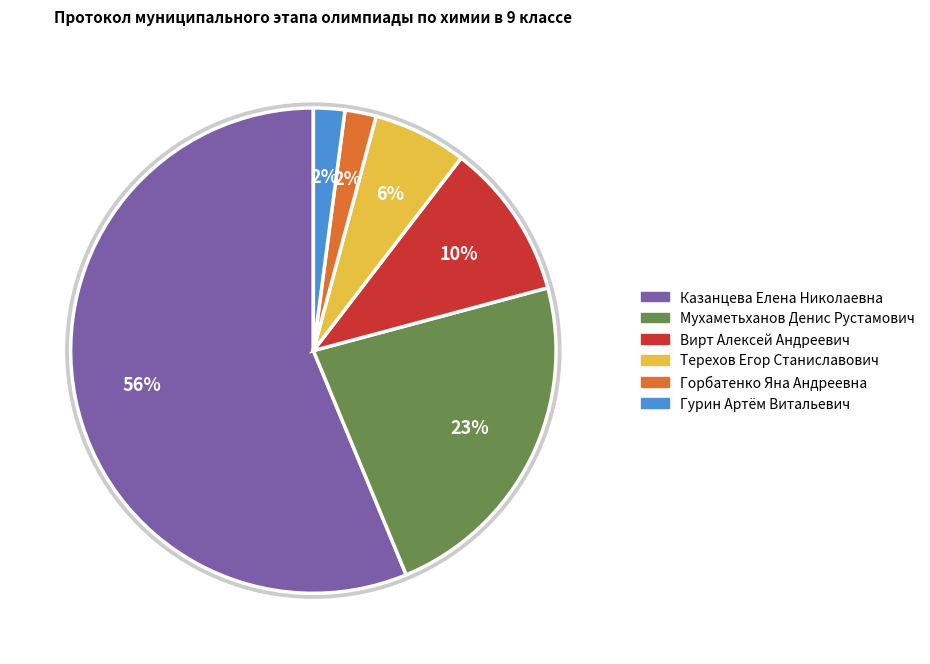

Does any single category account for the majority?

Yes